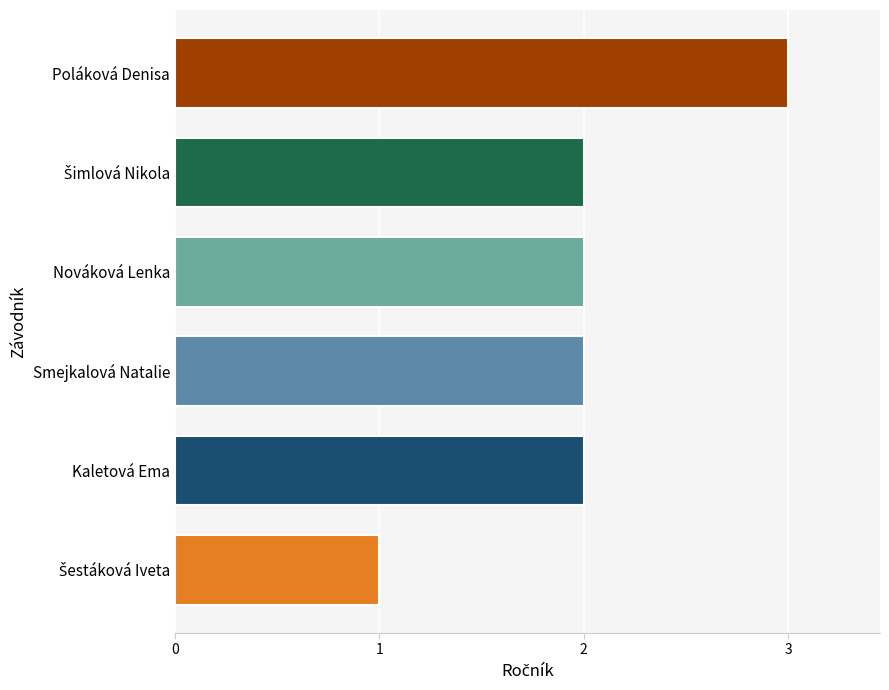

The value at Poláková Denisa is 3. True or false?

True